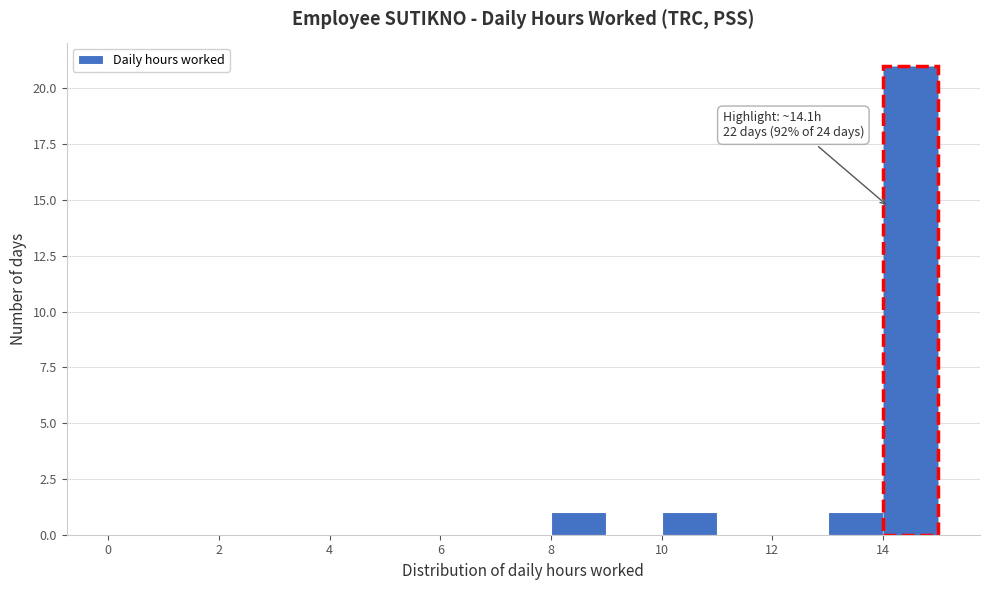

Which range on the x-axis has the tallest bar?

14 to 15